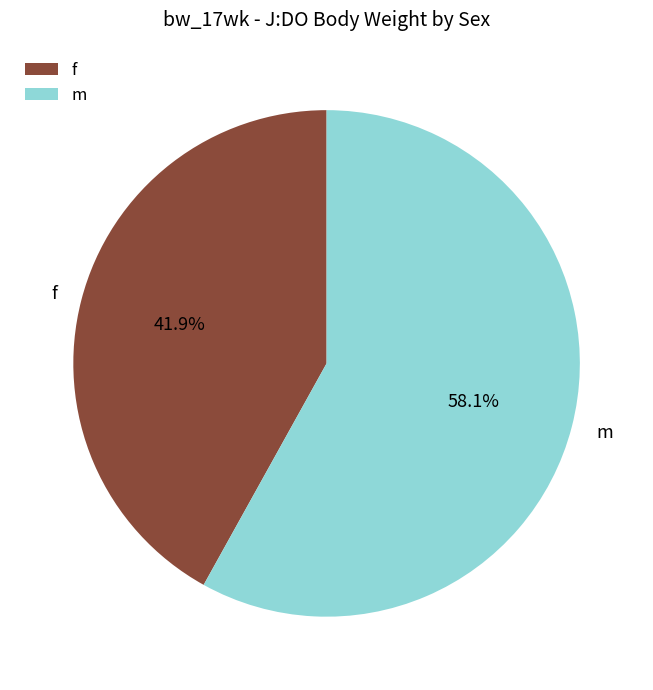

Is it true that m is 51% of the pie?

False